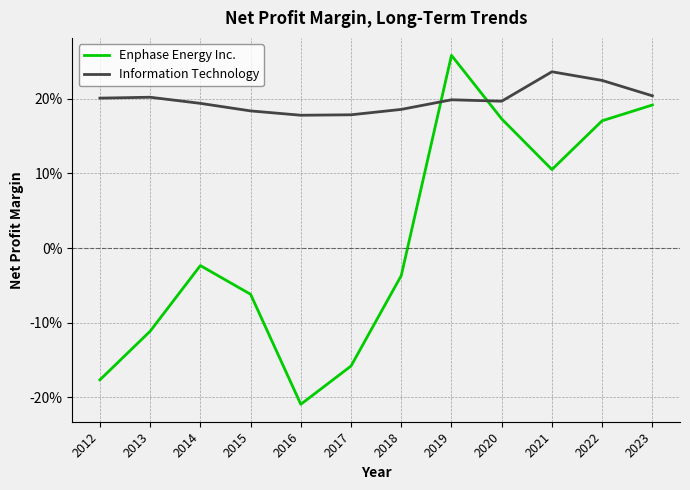

What is the sum of all Information Technology values?

2.4